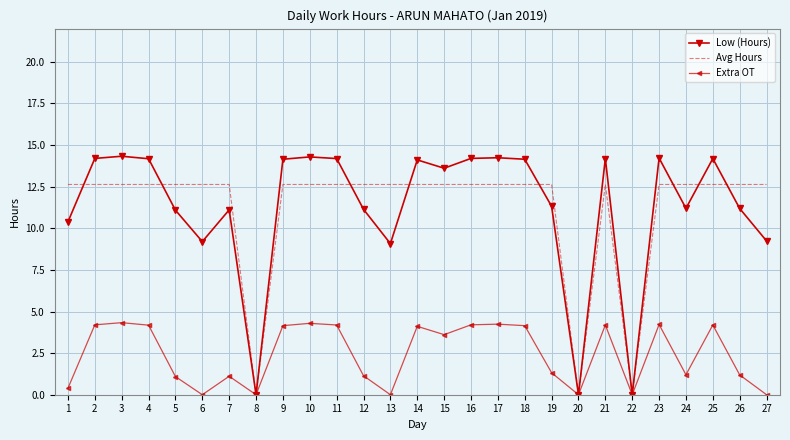

Is it true that Low (Hours) equals 14.2 at 23?

True